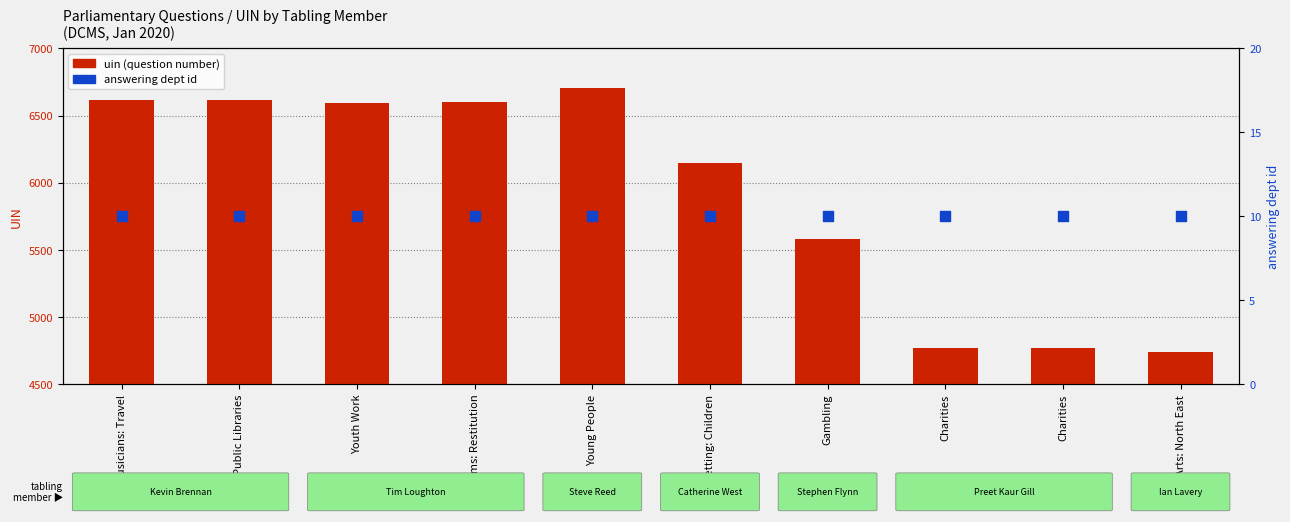

Which series reaches the maximum Y coordinate?

uin (question number)